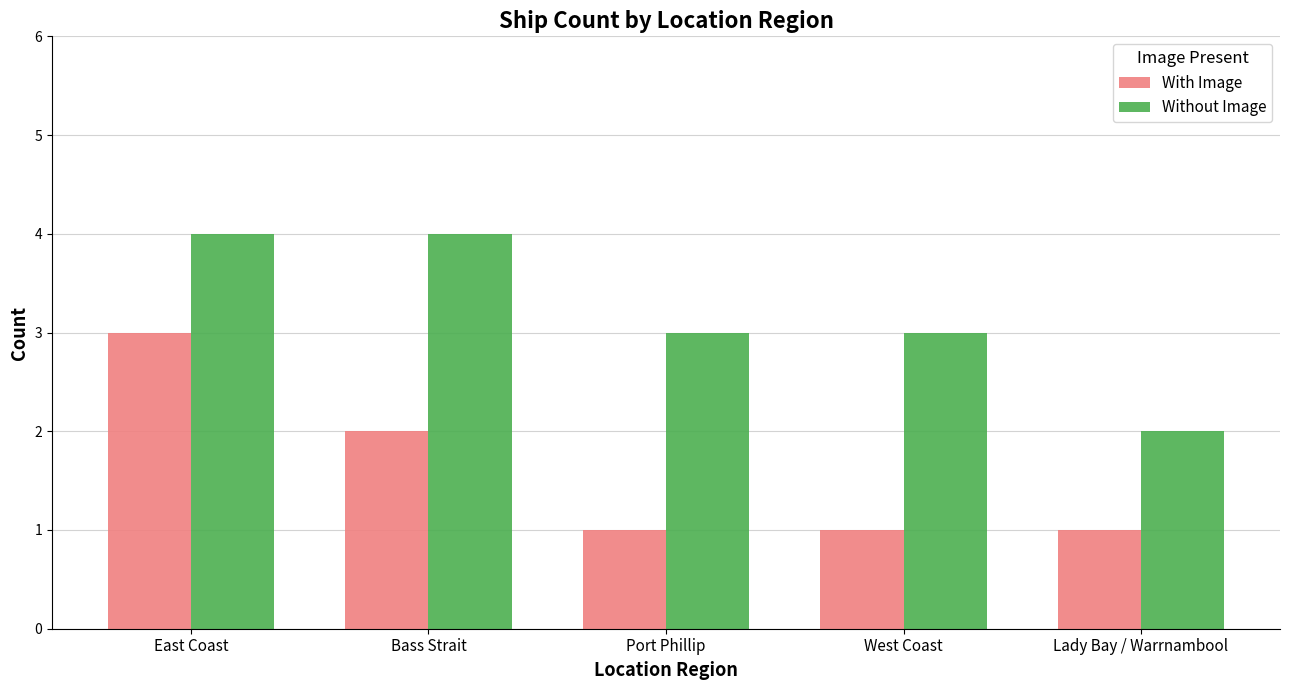

The Without Image series shows 4 at West Coast. True or false?

False